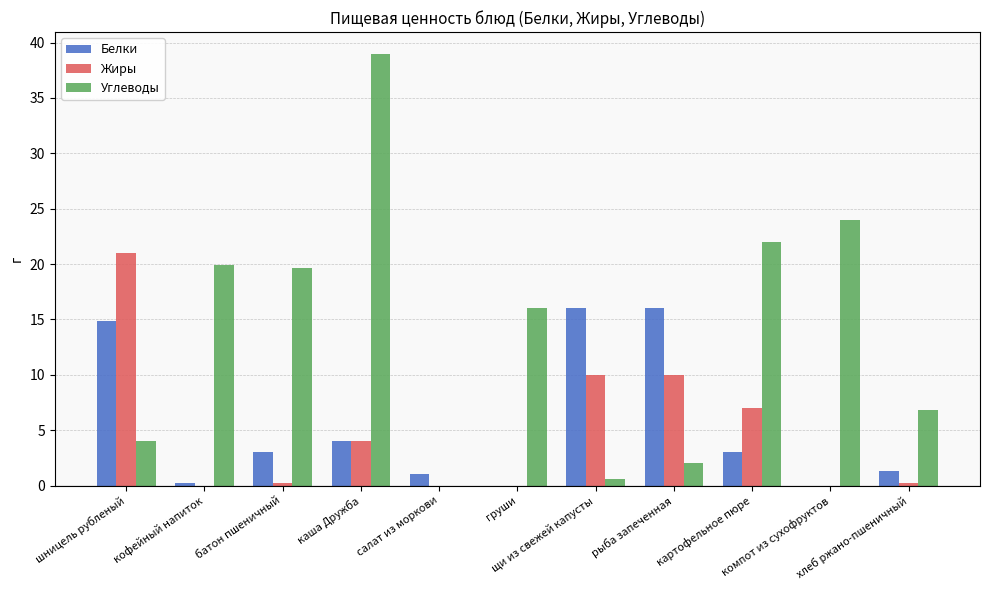

Between салат из моркови and щи из свежей капусты, which series saw the biggest shift?

Белки